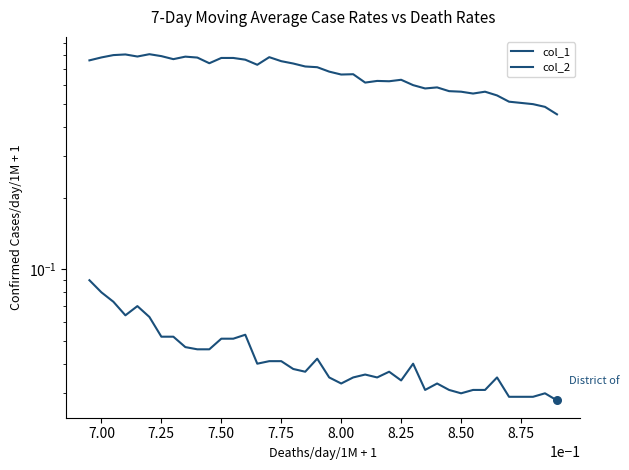

Which series contains the highest Y value?

col_1